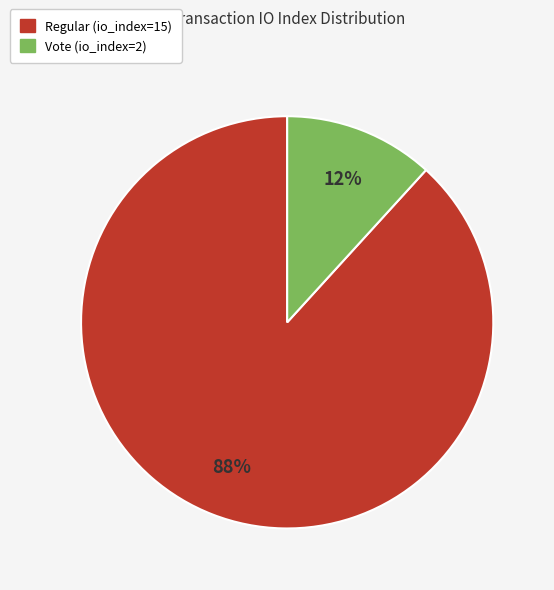

Which slice is the largest?

Regular (io_index=15)